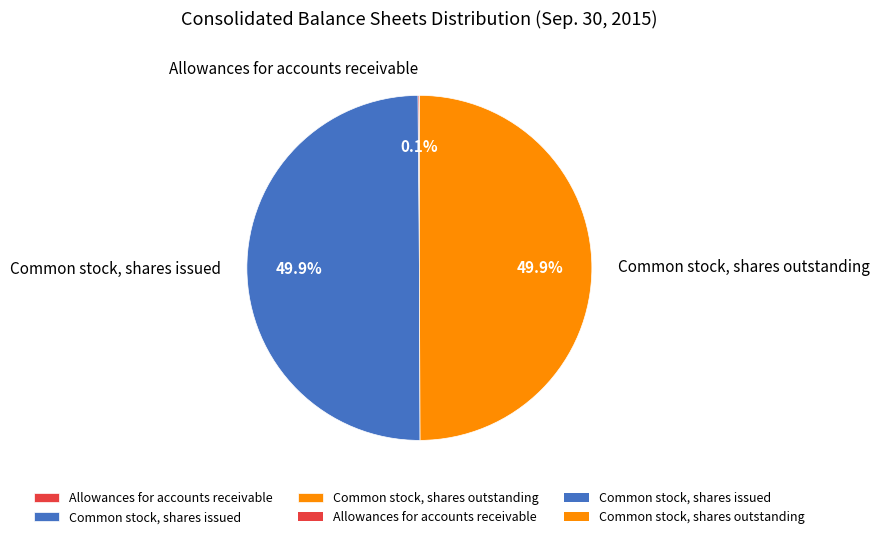

What portion of the pie excludes Common stock, shares issued?

50.1%